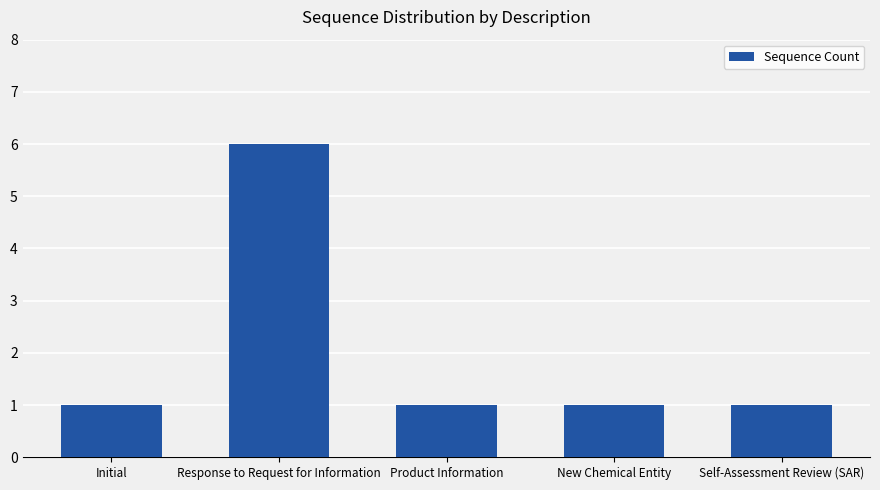

Between Response to Request for Information and Self-Assessment Review (SAR), which is larger?

Response to Request for Information